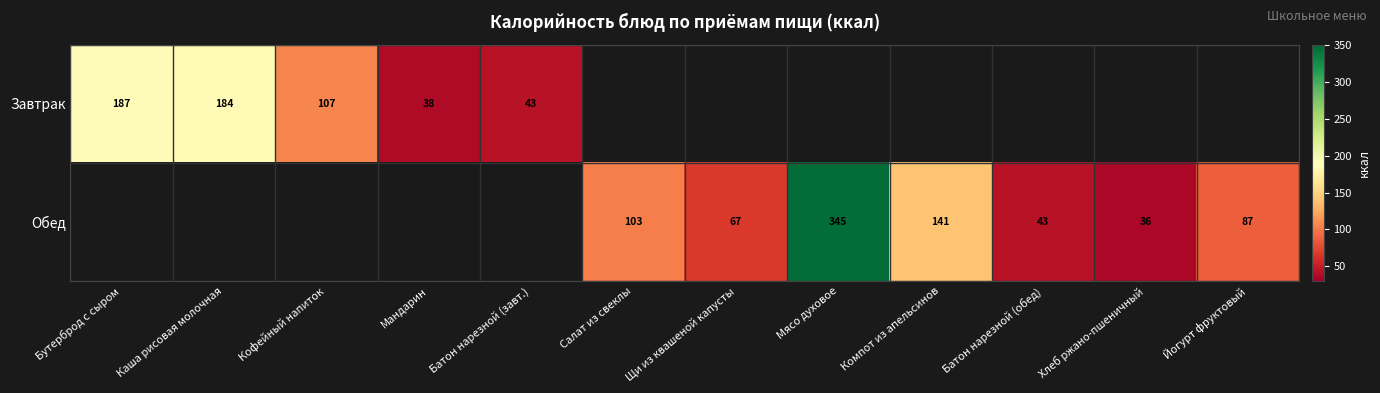

Which label corresponds to the smallest value in the chart?

Хлеб ржано-пшеничный